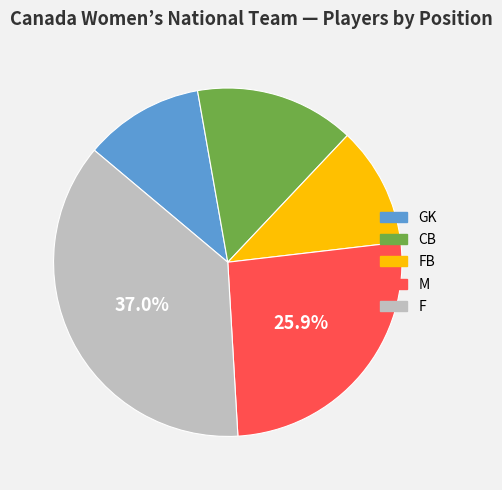

Is there a majority slice in this chart?

No